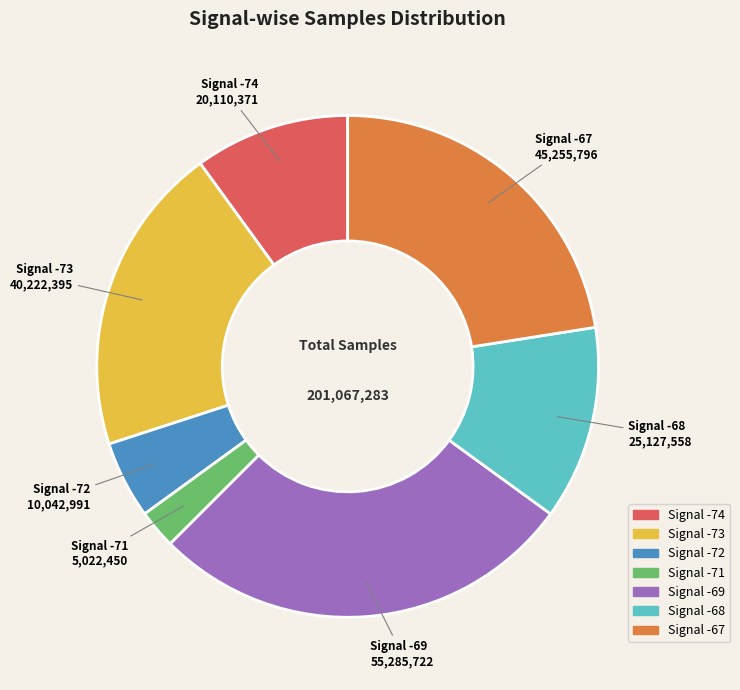

Is there any slice that represents more than half of the pie?

No